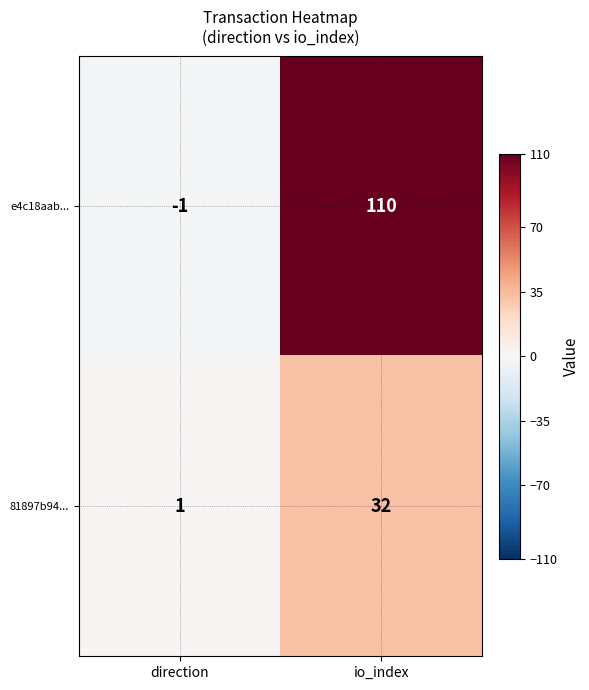

Which series has the largest total across all categories?

e4c18aab...